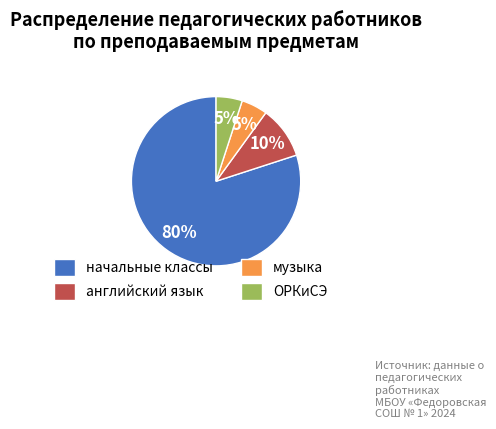

To the nearest percent, what is the average slice percentage?

25%